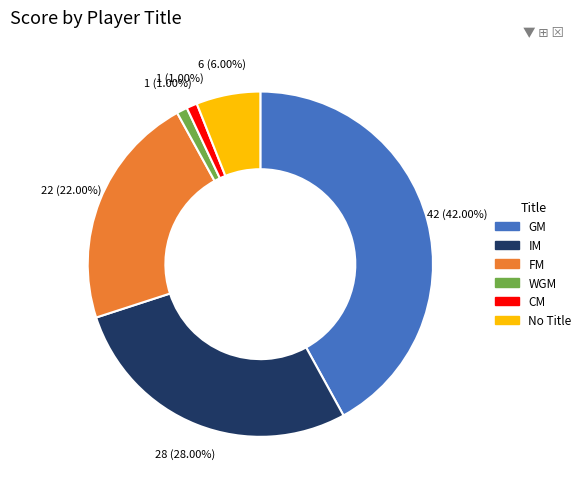

Is there any slice that represents more than half of the pie?

No